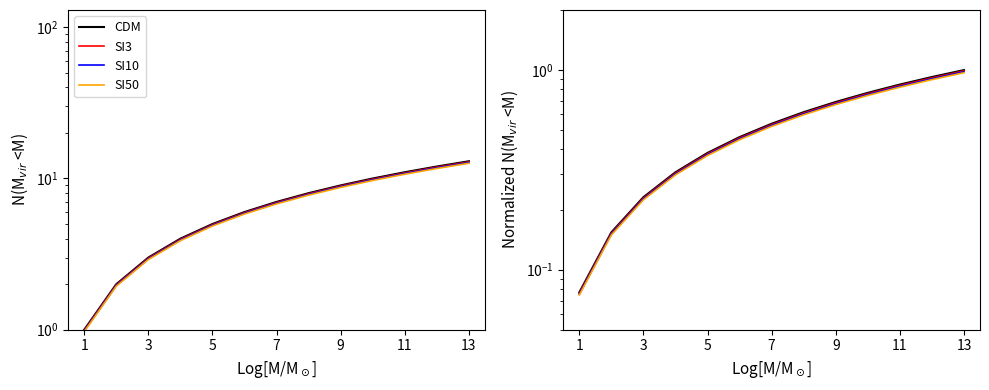

The value of CDM at 7 is 1.1. True or false?

False